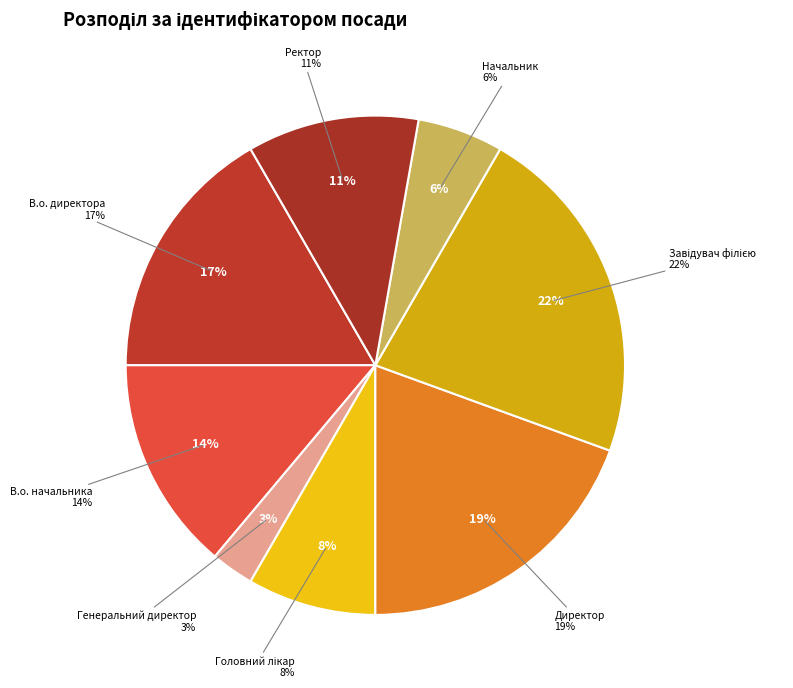

What is the total percentage of Начальник and Головний лікар?

13.9%